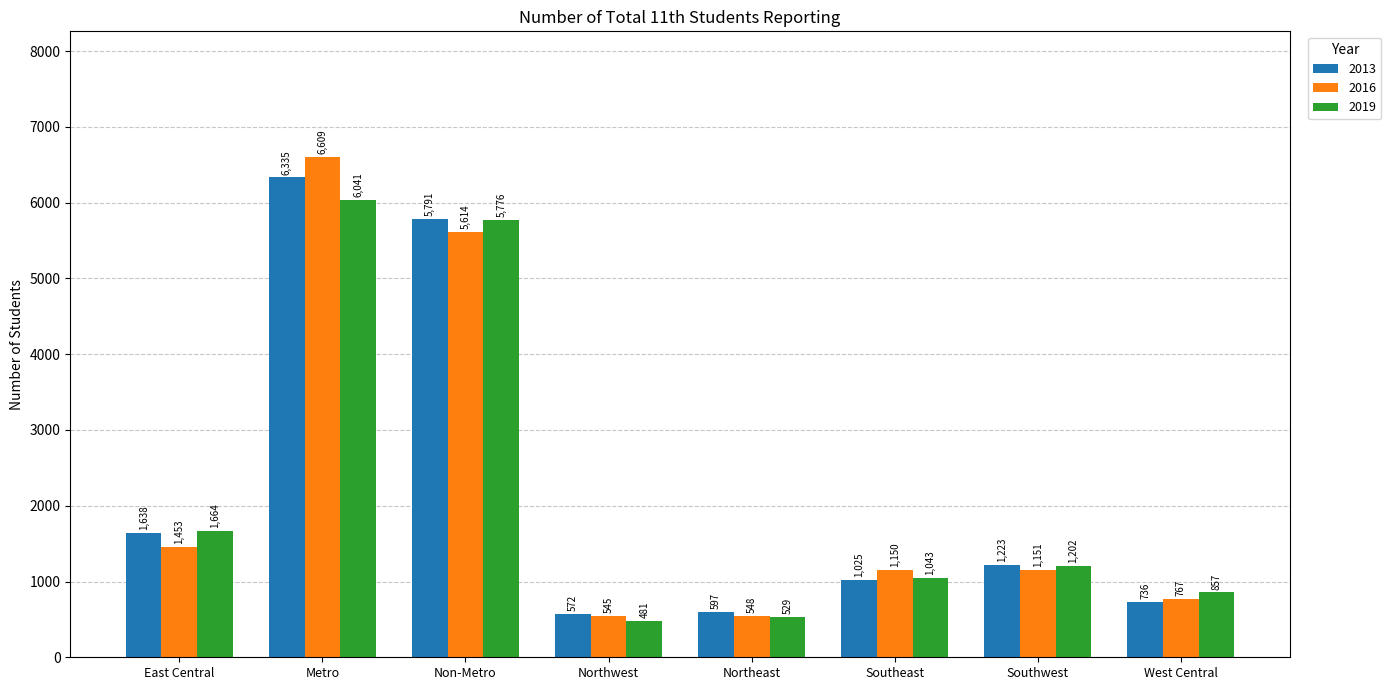

How many values in the 2019 series are below 1202?

4